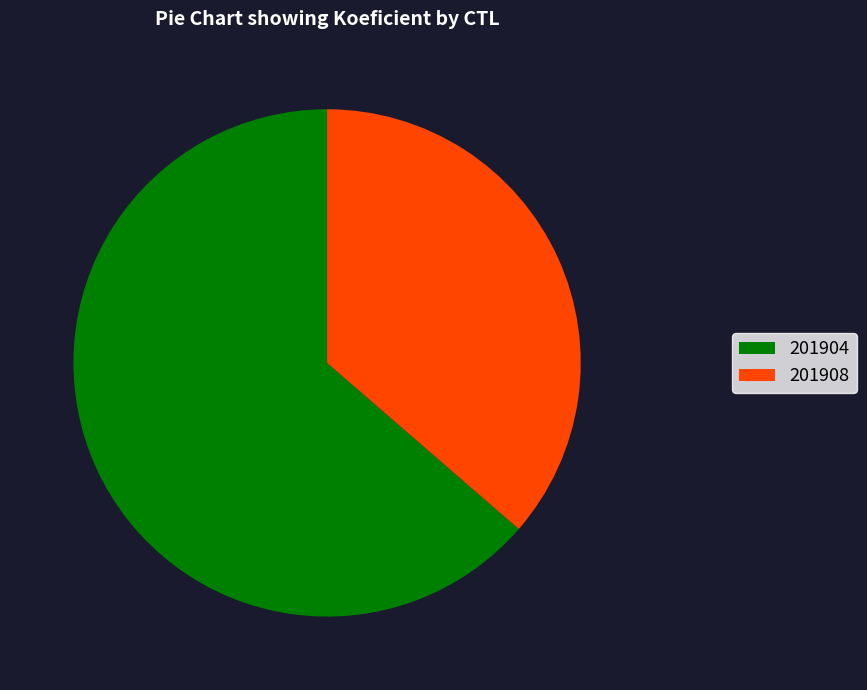

How many slices are in this pie chart?

2